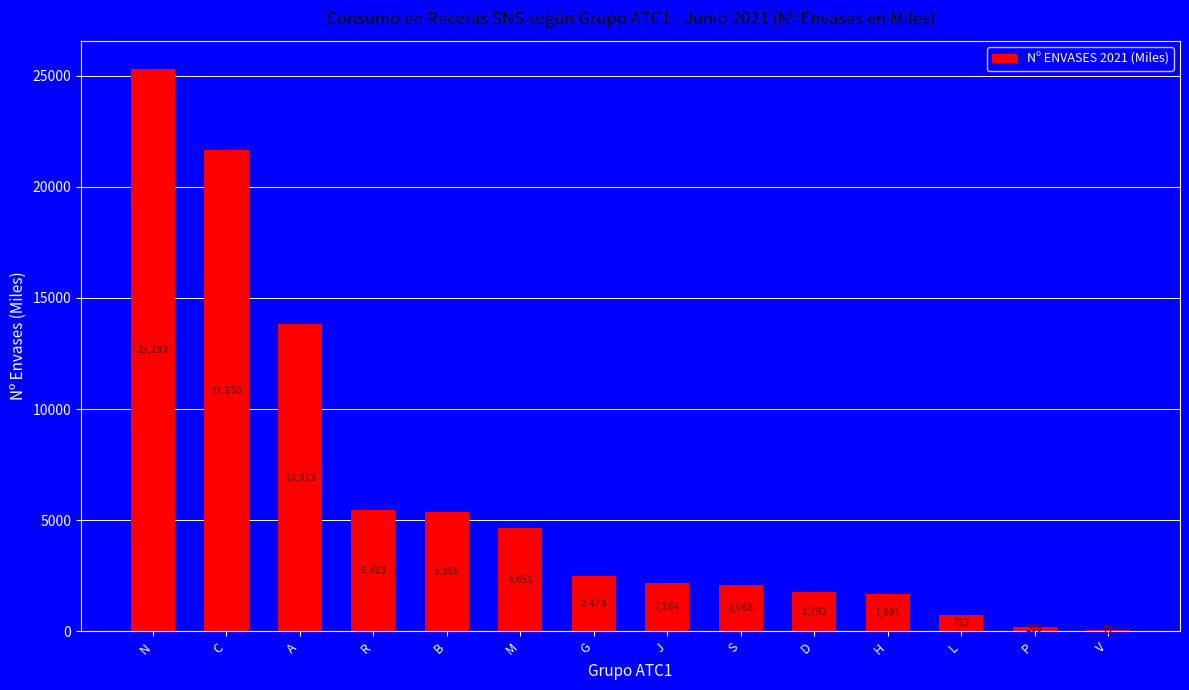

The chart shows a value of 71.7 at V. True or false?

True